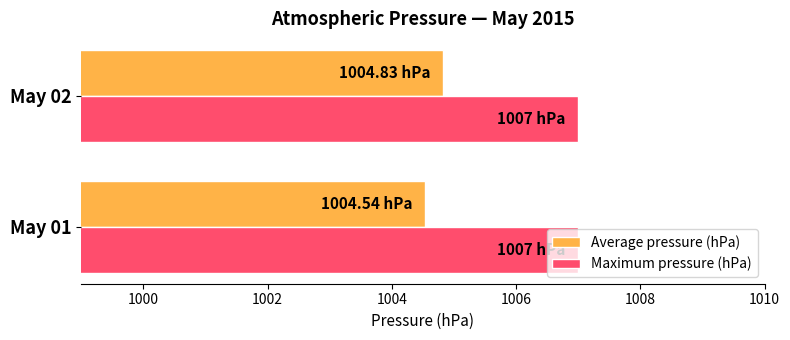

List the series in order of their peak value, lowest first.

Average pressure (hPa), Maximum pressure (hPa)